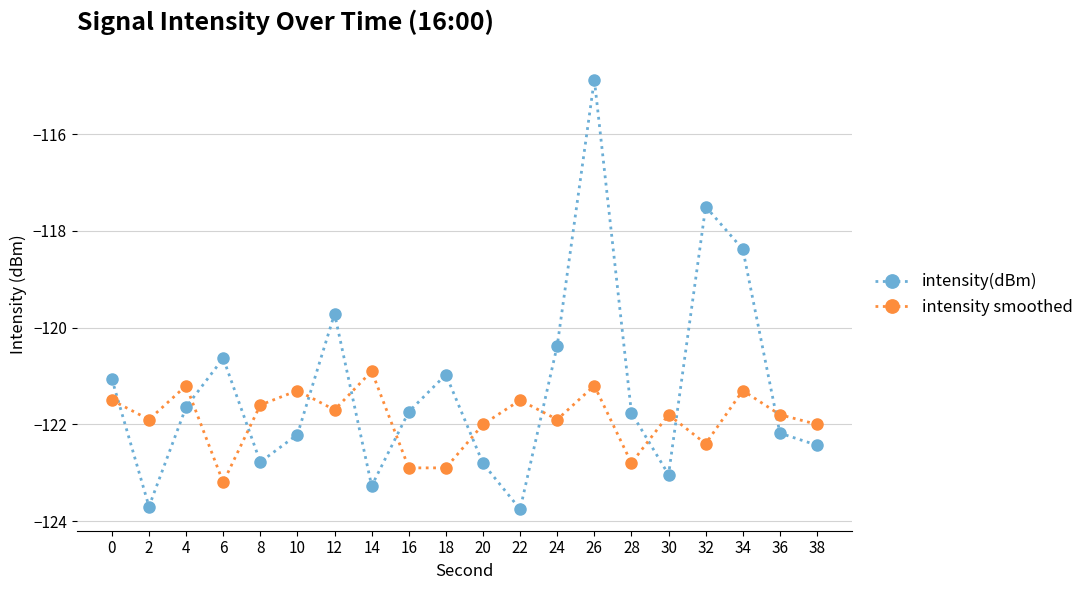

Between which two adjacent categories do intensity smoothed and intensity(dBm) first intersect?

0 and 2